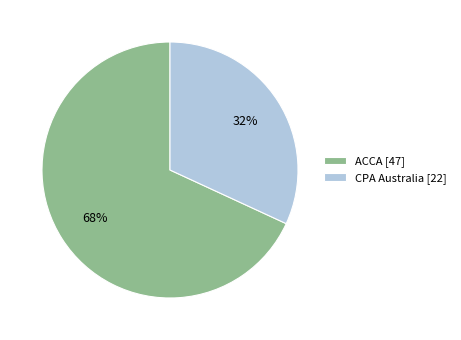

What is the largest slice in the pie chart?

ACCA